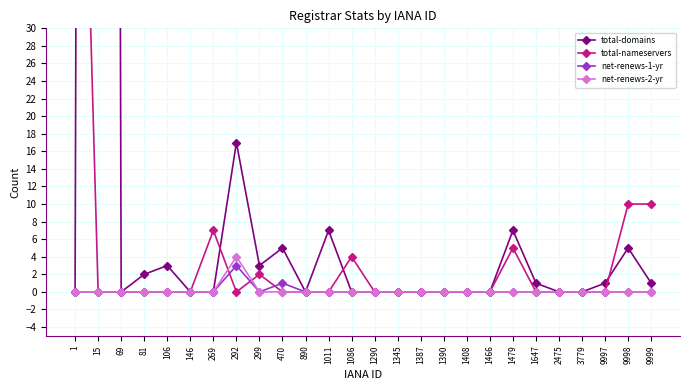

What are all the series names shown in the legend?

total-domains, total-nameservers, net-renews-1-yr, net-renews-2-yr